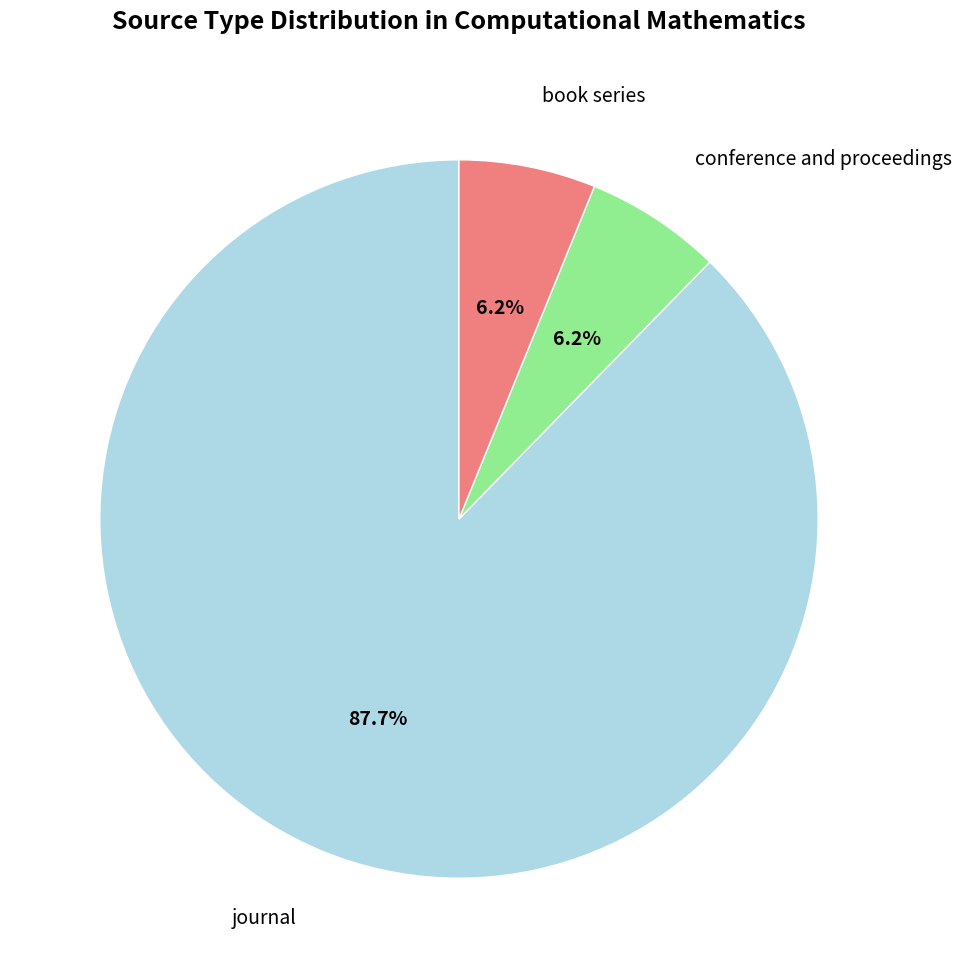

Count the number of slices in the pie.

3